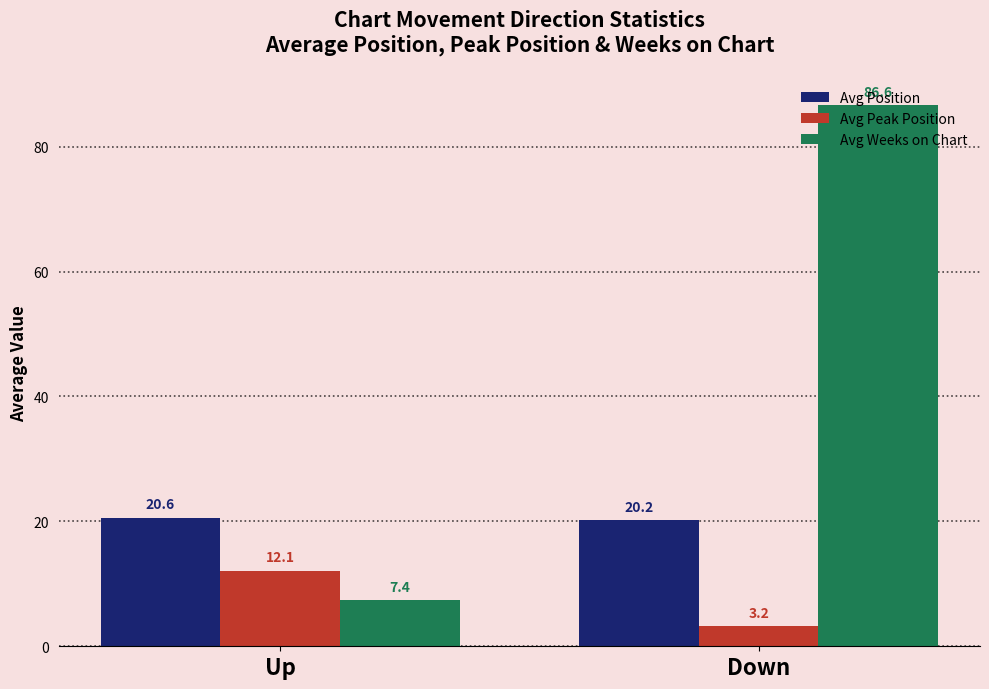

List the series in order of their peak value, lowest first.

Avg Peak Position, Avg Position, Avg Weeks on Chart